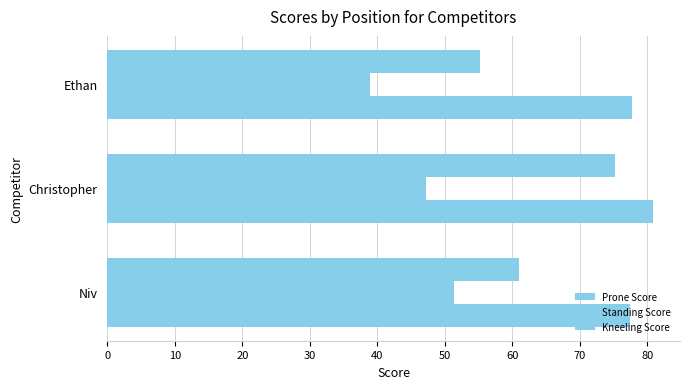

How many series are shown in this chart?

3